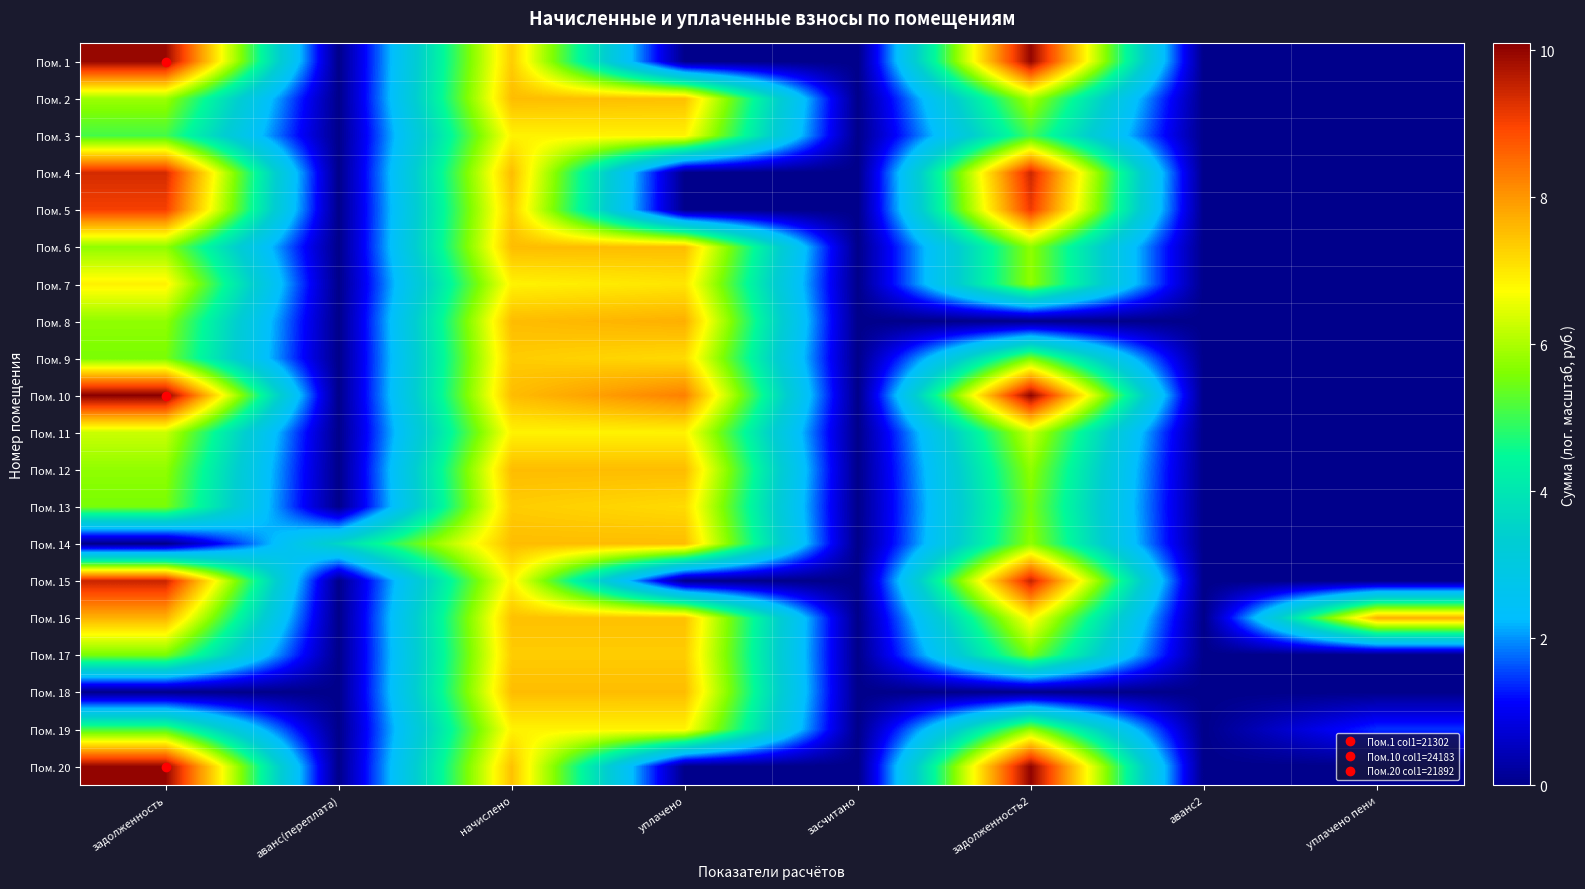

What is the difference between the highest and lowest values at уплачено пени?

7.7